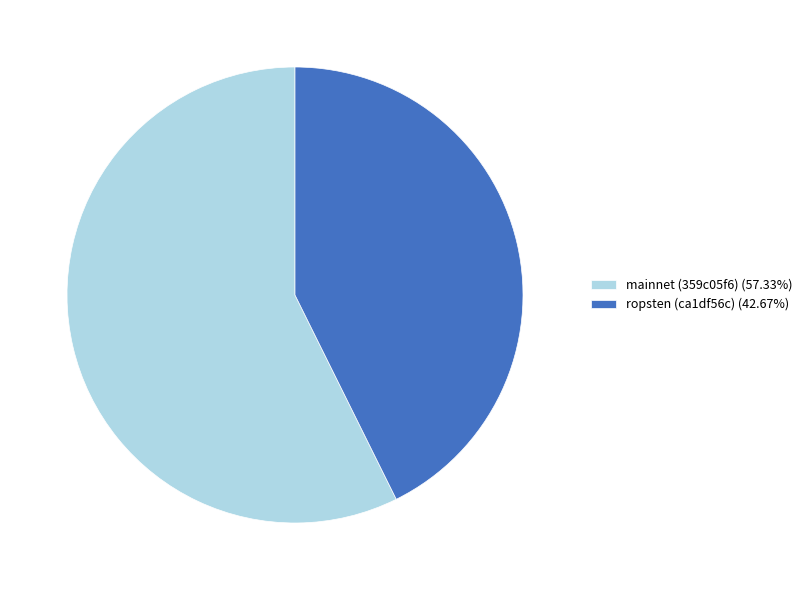

Is there a majority slice in this chart?

Yes